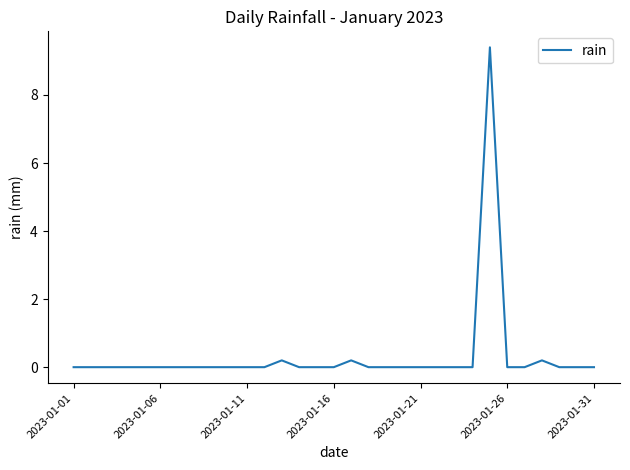

What is the difference between the maximum and minimum values?

9.4